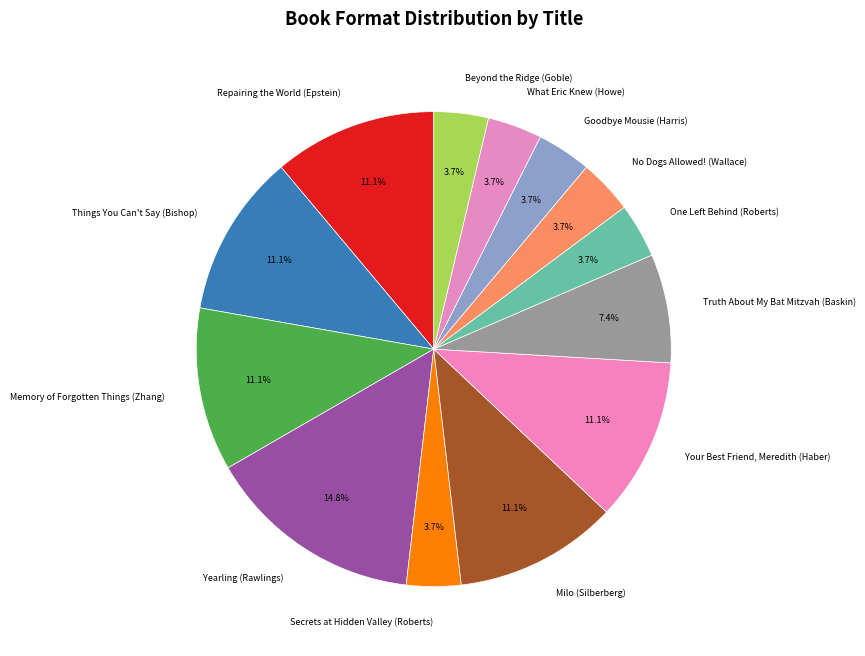

Which category has the biggest portion of the pie?

Yearling (Rawlings)